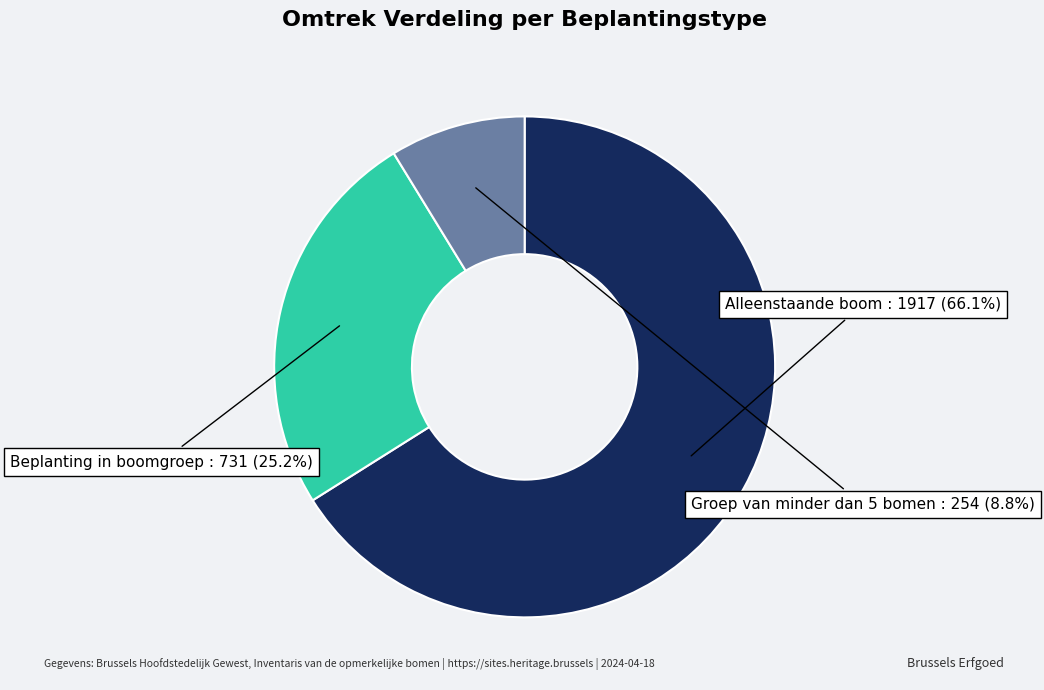

Does any single category account for the majority?

Yes